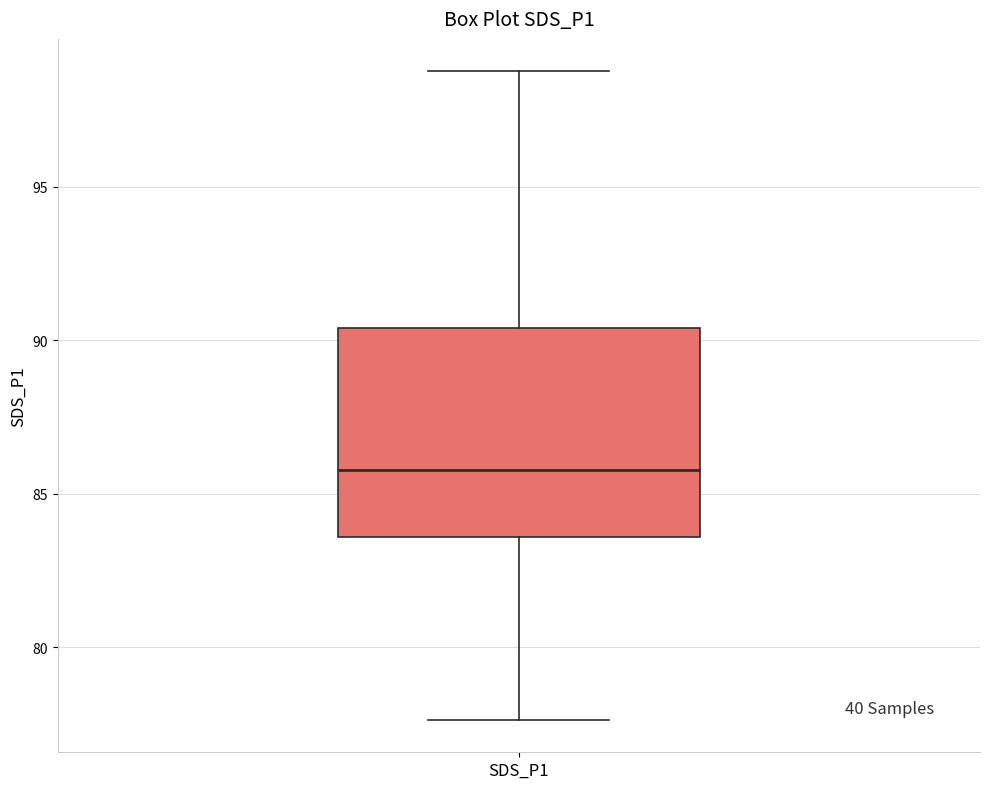

Read this box plot against the y-axis: the position of the median line, the range covered by the box, and the ends of both whiskers. The values are not printed on the chart, so give them approximately, as read against the axis.

median 86.0, box 83.5 to 90.5, whiskers 77.5 to 99.0